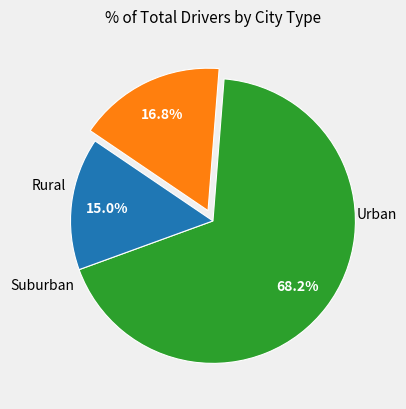

How many slices are in this pie chart?

3